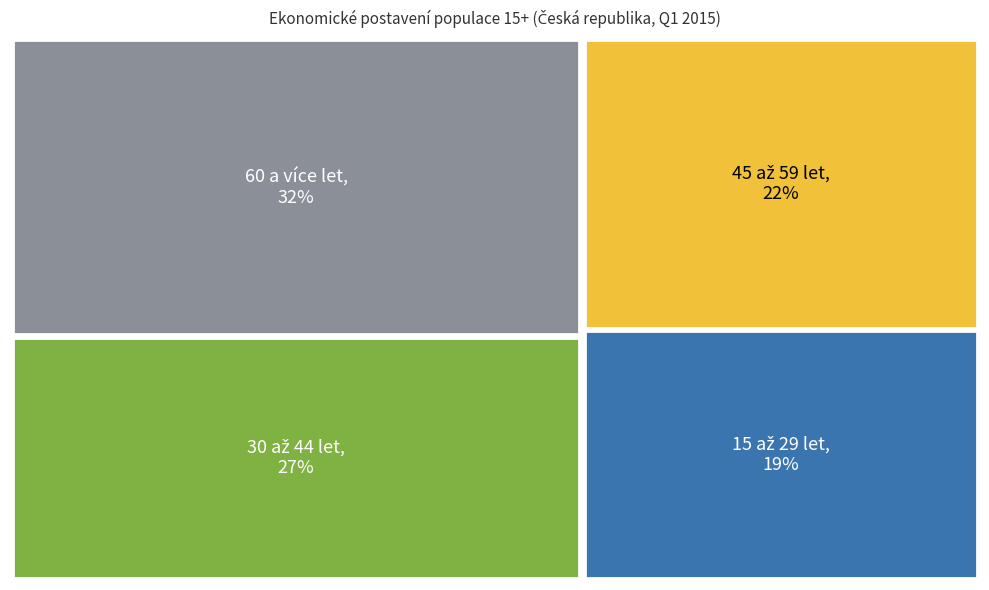

Does 45 až 59 let represent more than half of the total?

No